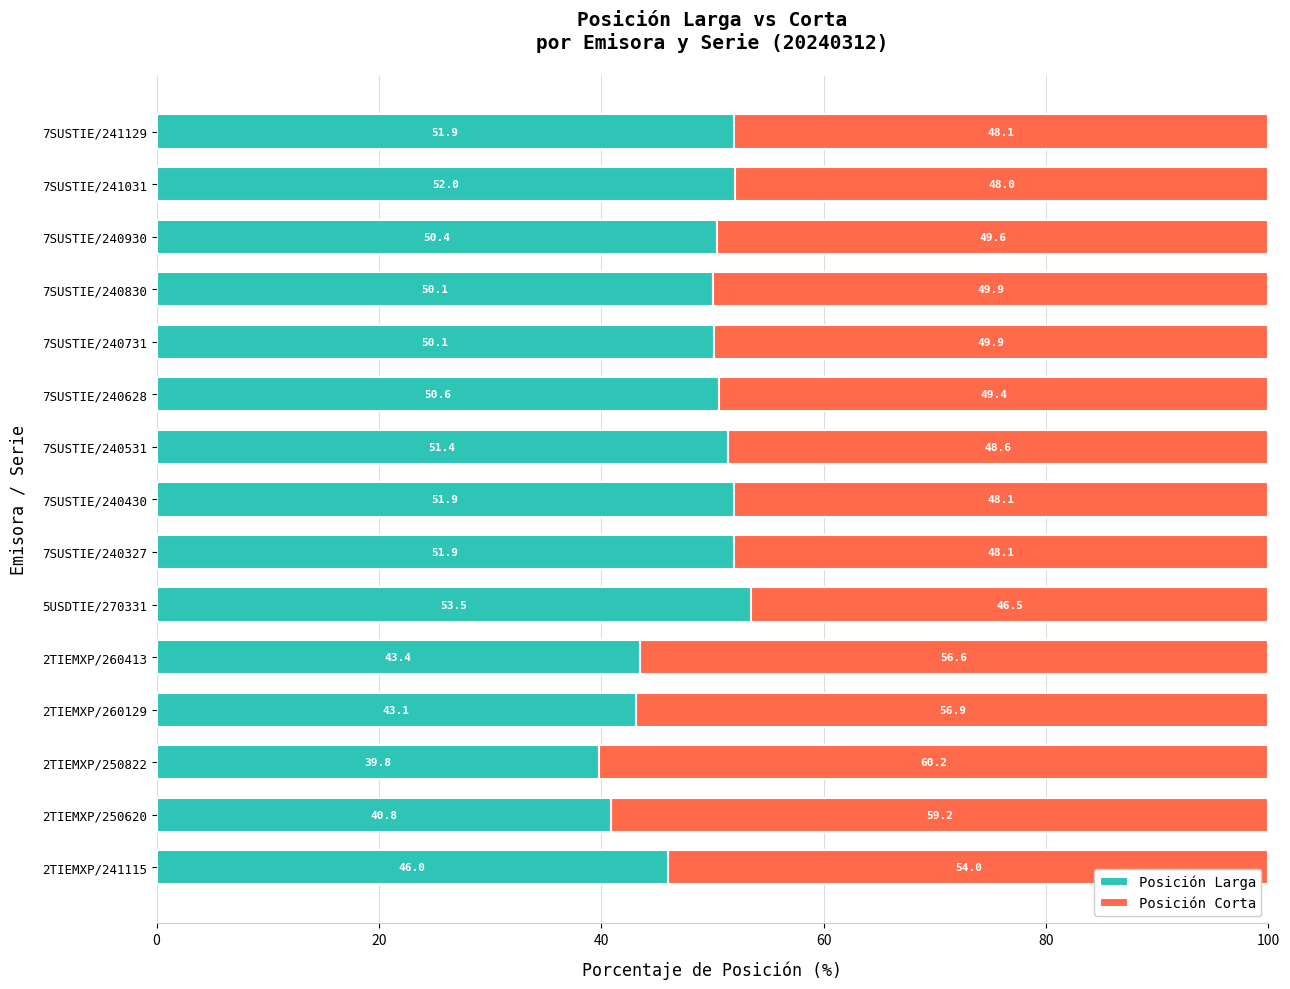

What is the total value across all series at 7SUSTIE/240830?

100.0